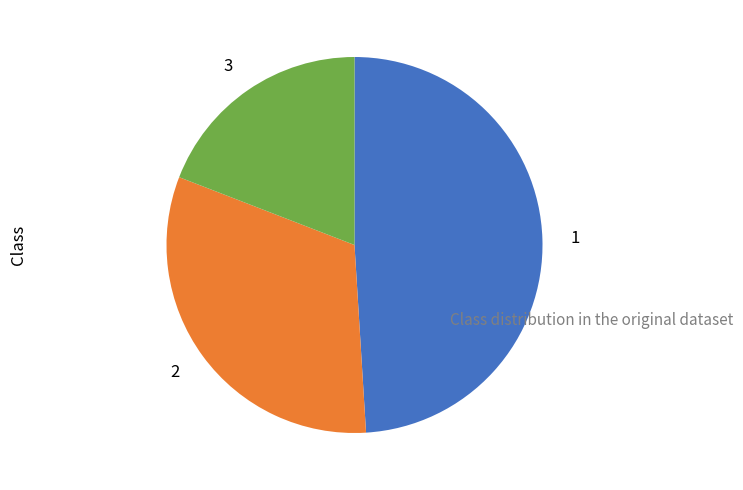

Combined, do 1 and 2 account for over 50%?

Yes